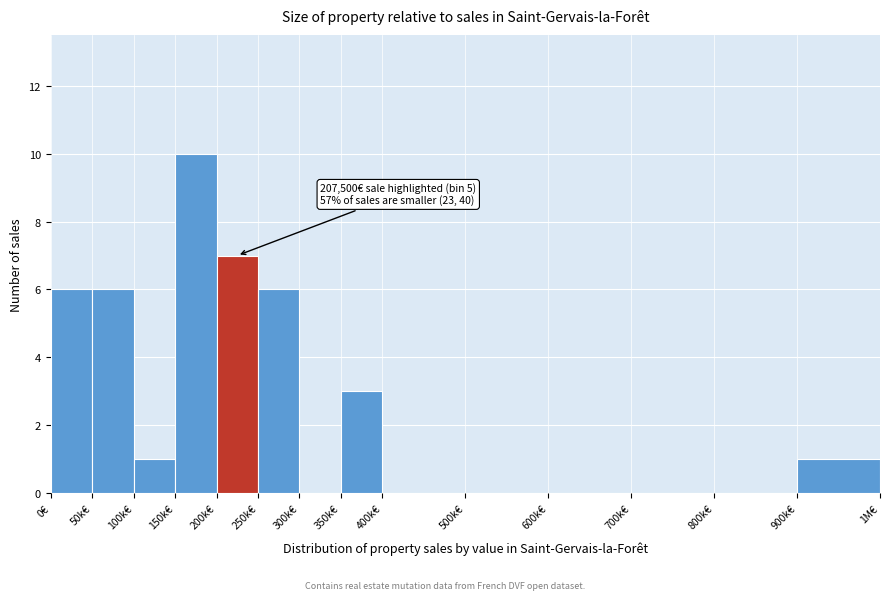

Reading left to right, what are all the values shown in this chart?

0€=6	50k€=6	100k€=1	150k€=10	200k€=7	250k€=6	300k€=0	350k€=3	400k€=0	500k€=0	600k€=0	700k€=0	800k€=0	900k€=1